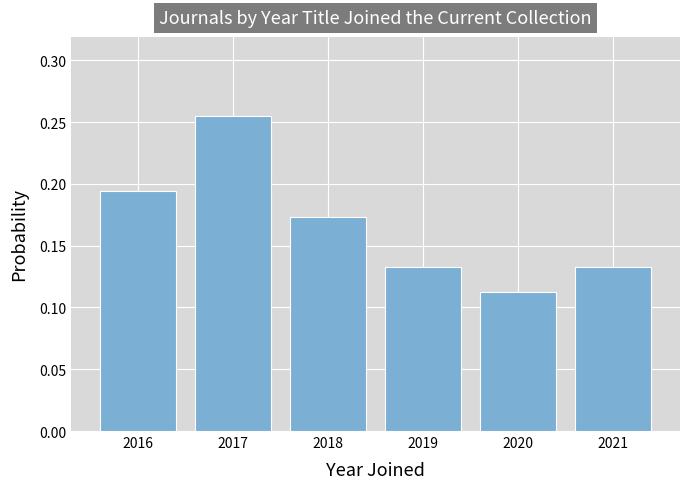

Reading left to right, list every bar in this chart as the range it spans on the x-axis followed by its height. The values are not printed on the chart, so give them approximately, as read against the axis.

2015.5 to 2016.5: 0.195
2016.5 to 2017.5: 0.255
2017.5 to 2018.5: 0.175
2018.5 to 2019.5: 0.135
2019.5 to 2020.5: 0.110
2020.5 to 2021.5: 0.135